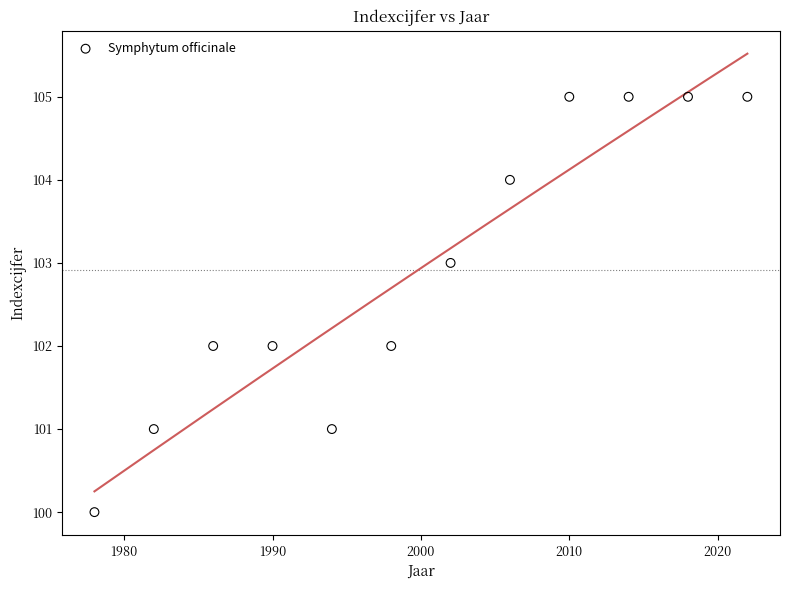

What is the range of X values (max minus min)?

44